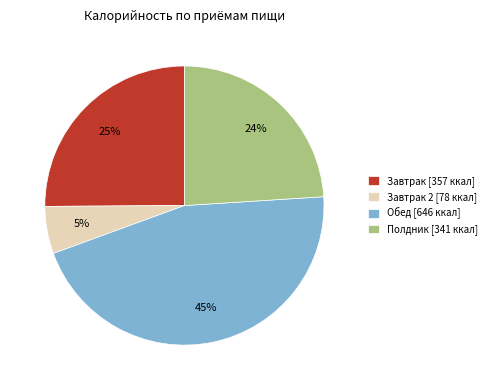

Do Завтрак 2 [78 ккал] and Полдник [341 ккал] together represent more than half of the pie?

No